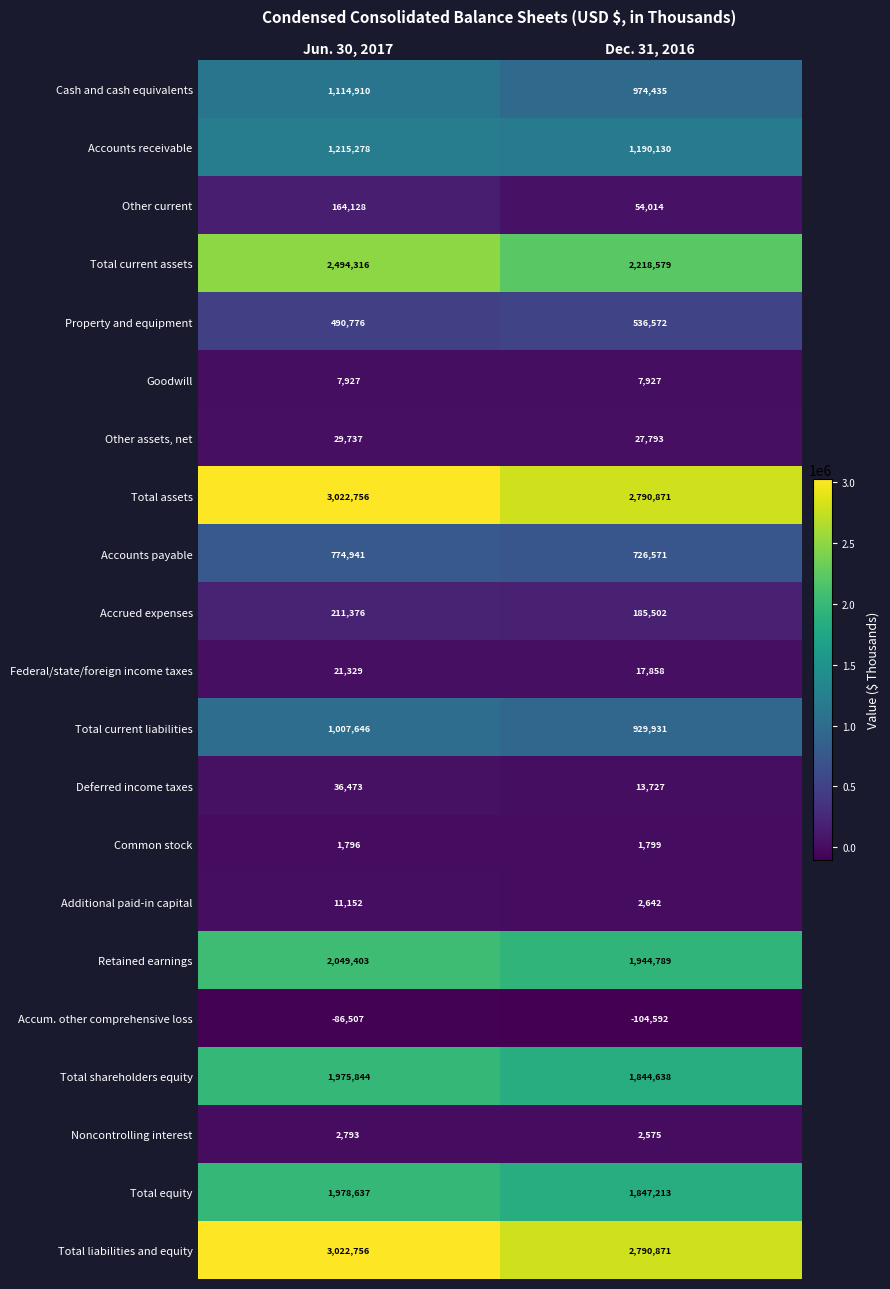

At which category is the sum across all series the highest?

Jun. 30, 2017